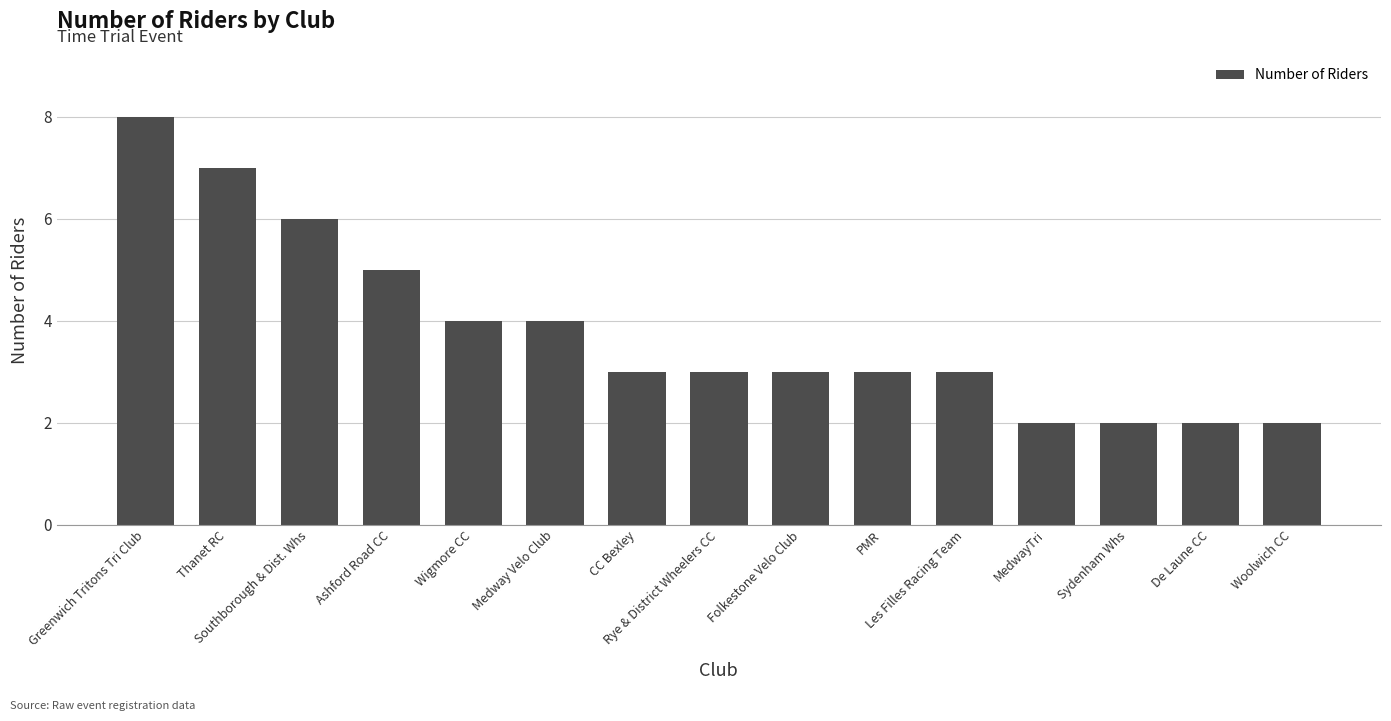

Are the bars grouped side by side (vs. stacked)?

No